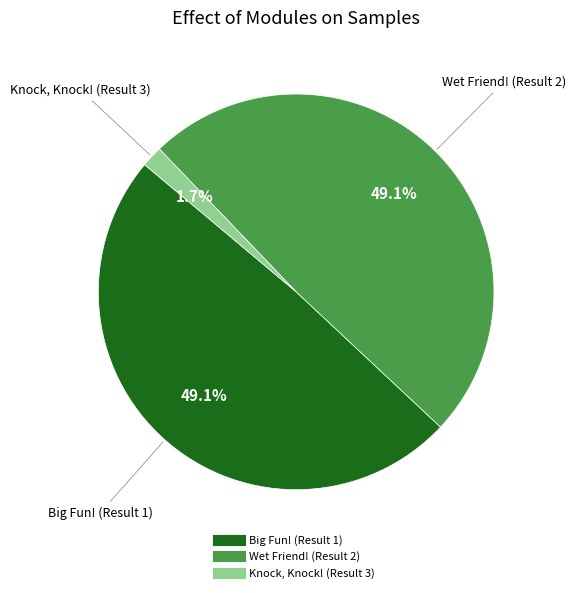

Count the number of slices in the pie.

3